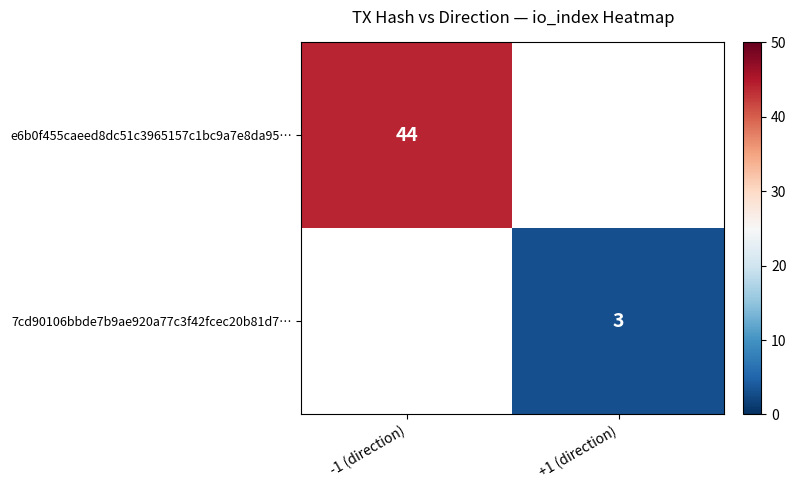

Which category has the highest value in the 7cd90106bbde7b9ae920a77c3f42fcec20b81d7… series?

-1 (direction)